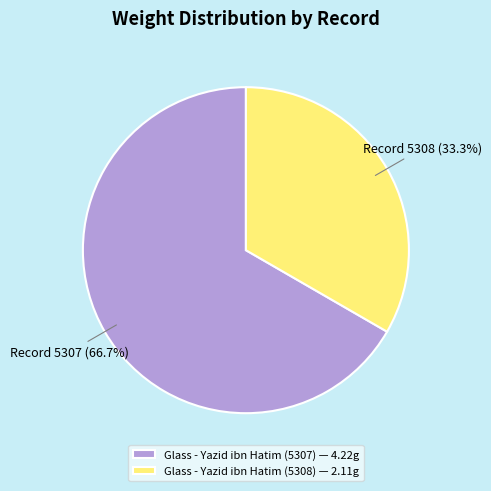

True or false: Glass - Yazid ibn Hatim (5307) accounts for 67% of the total.

True